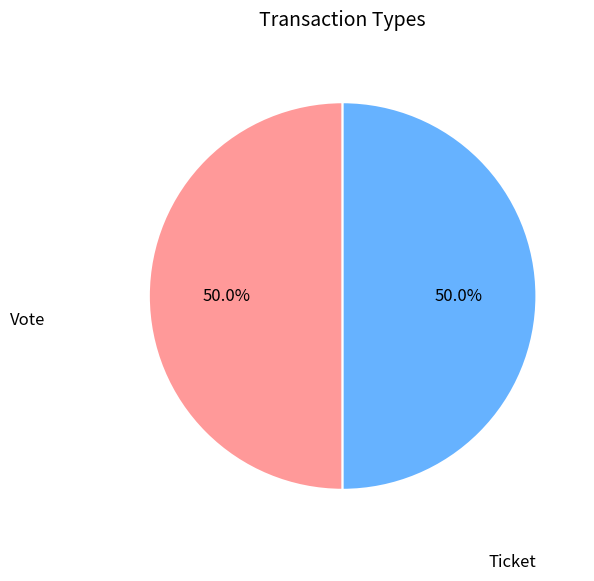

How many slices are in this pie chart?

2